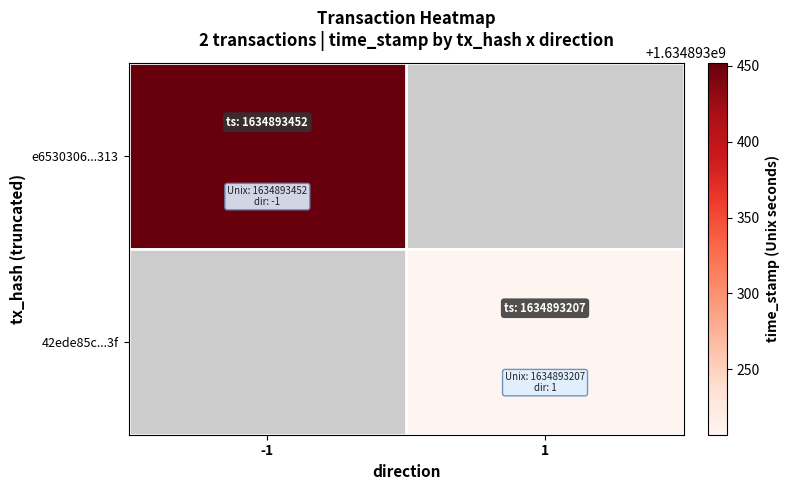

Rank the categories by 42ede85c6c13183c68ea24ca45e9196fd9d0a3f value from highest to lowest.

1, 0